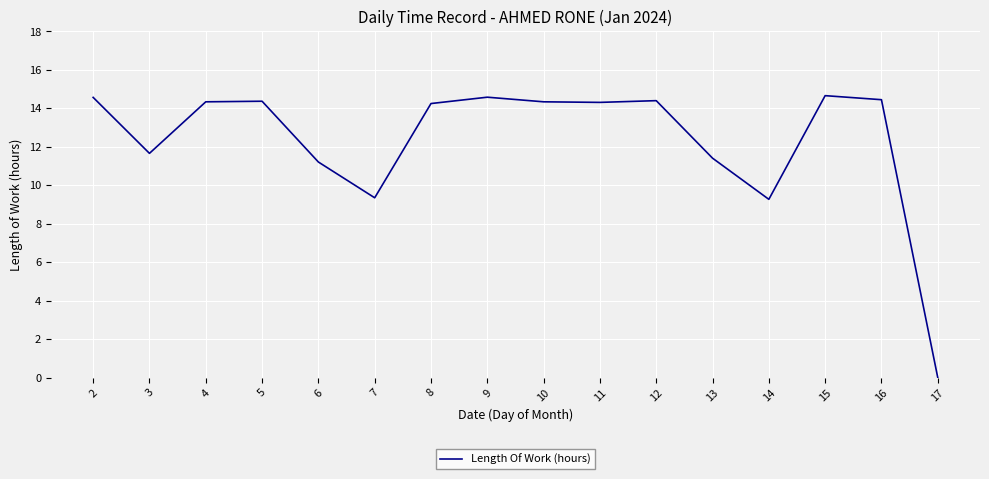

True or false: the data has more than 1 interior local peaks.

True